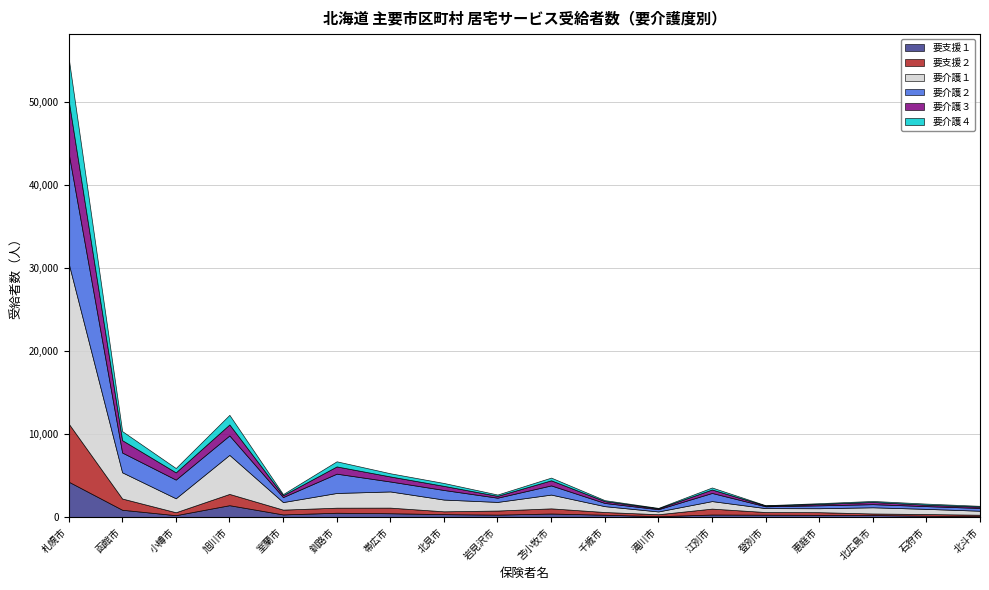

Which has a higher value, 恵庭市 or 石狩市?

恵庭市